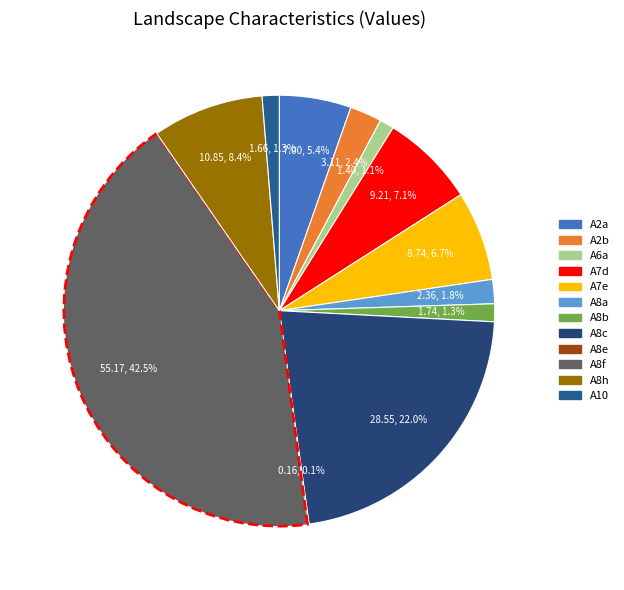

Is it true that A8b is 11% of the pie?

False